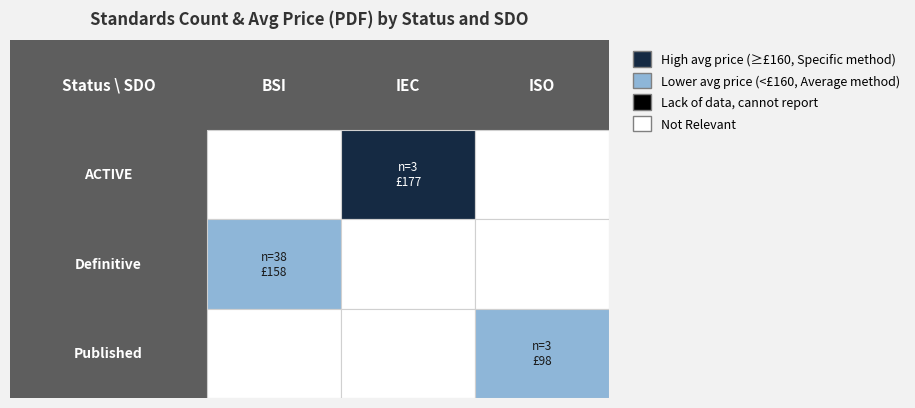

At which category is the sum across all series the highest?

BSI